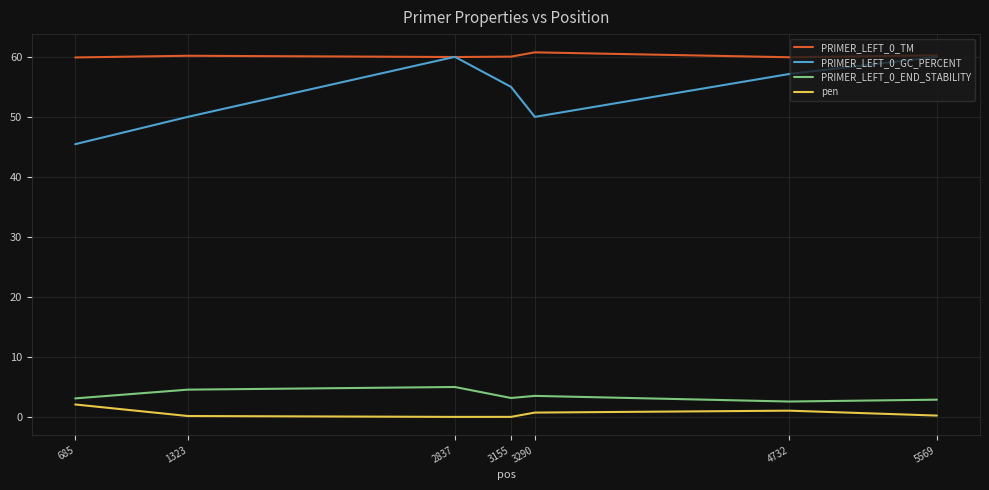

Is the value of pen at 685 greater than the value of PRIMER_LEFT_0_TM at 1323?

No